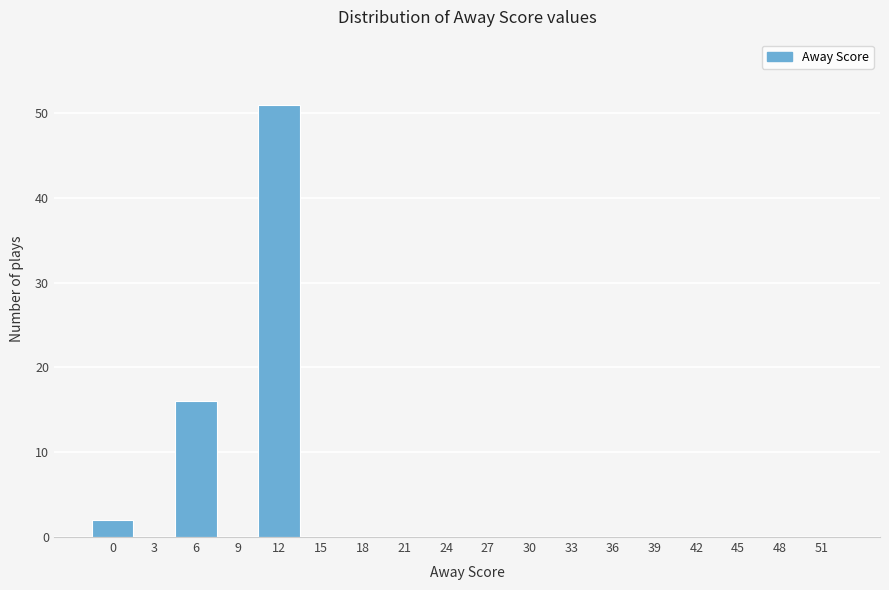

Reading left to right, extract all data points from this chart.

0=2	3=0	6=16	9=0	12=51	15=0	18=0	21=0	24=0	27=0	30=0	33=0	36=0	39=0	42=0	45=0	48=0	51=0